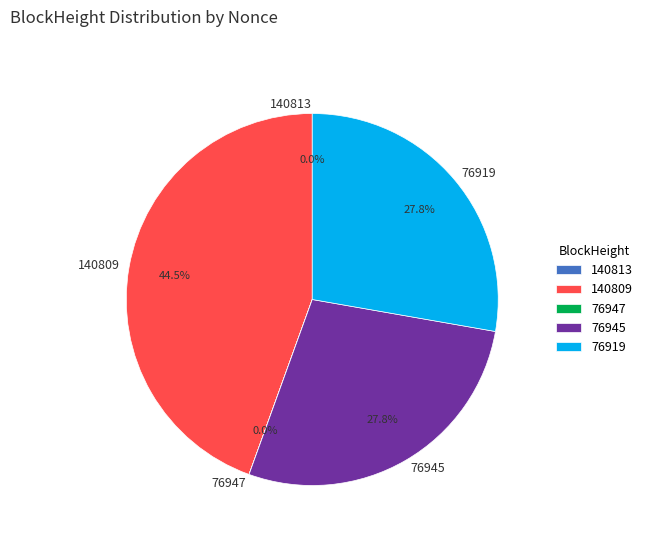

Which slice is the largest?

140809